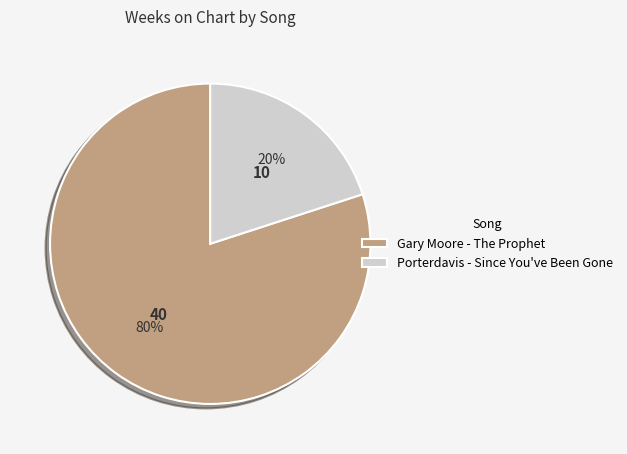

How many segments does this pie chart have?

2